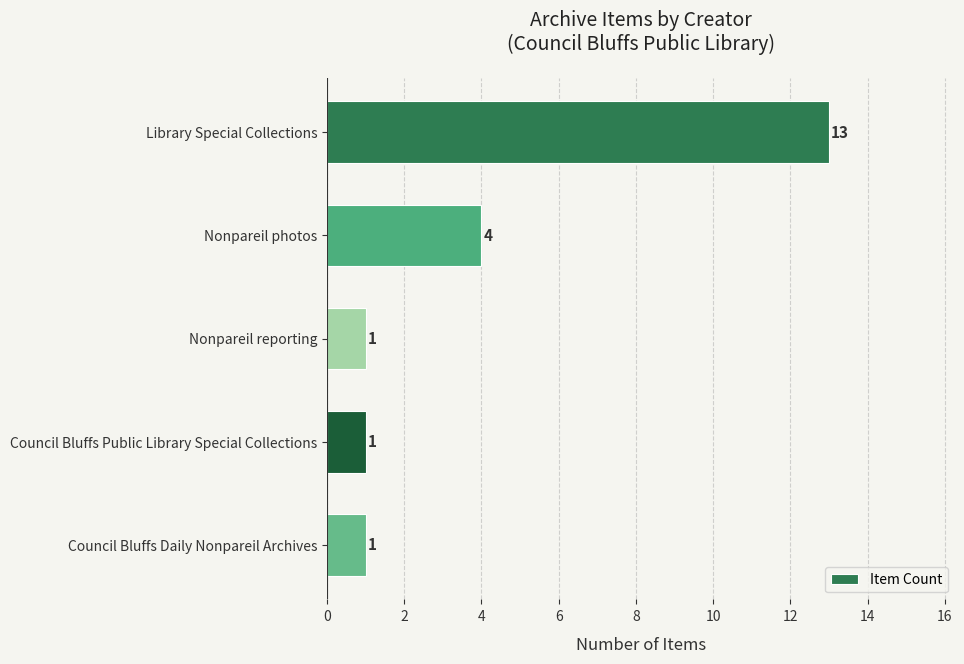

What is the average value?

4